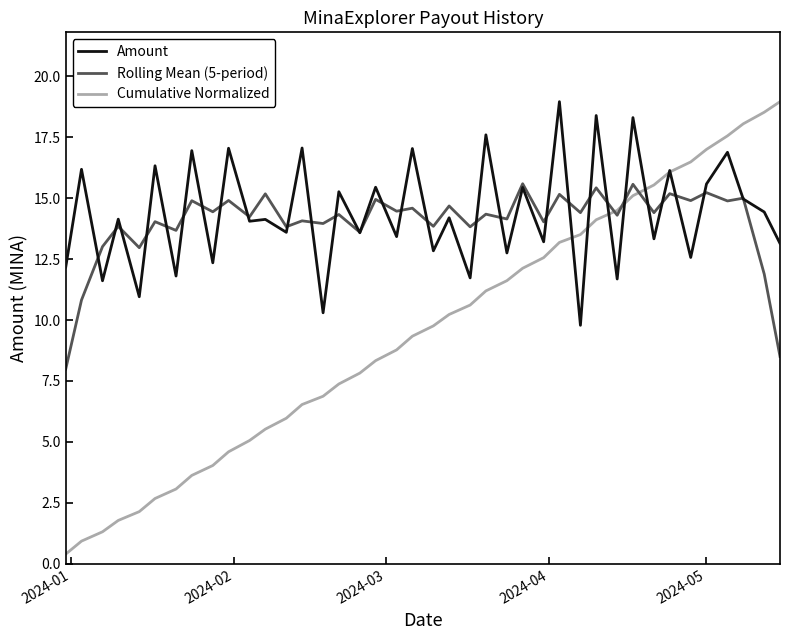

True or false: Rolling Mean (5-period) has more than 0 points higher than both neighbors.

True